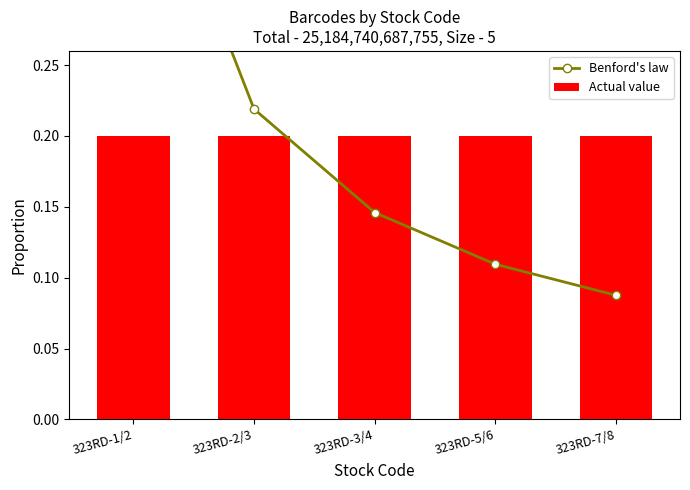

Which series has the widest spread of values?

Benford's law